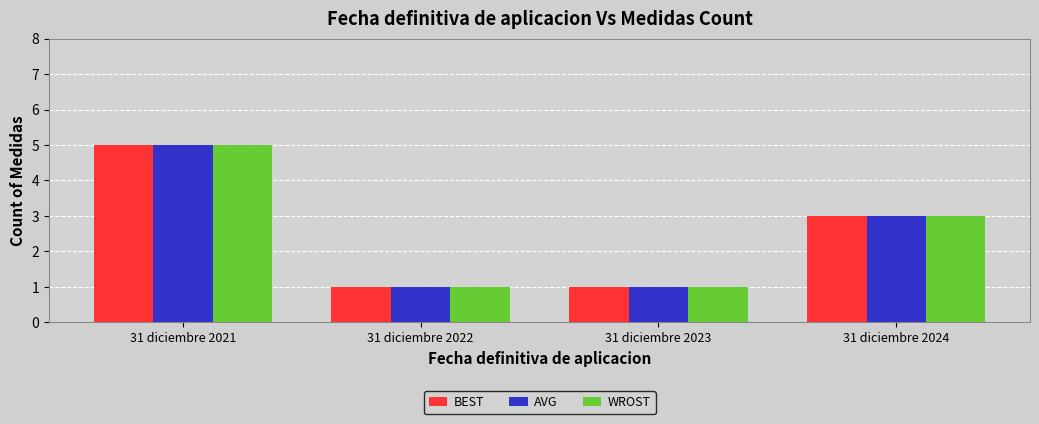

What is the difference between the maximum and second lowest values in the WROST series?

4